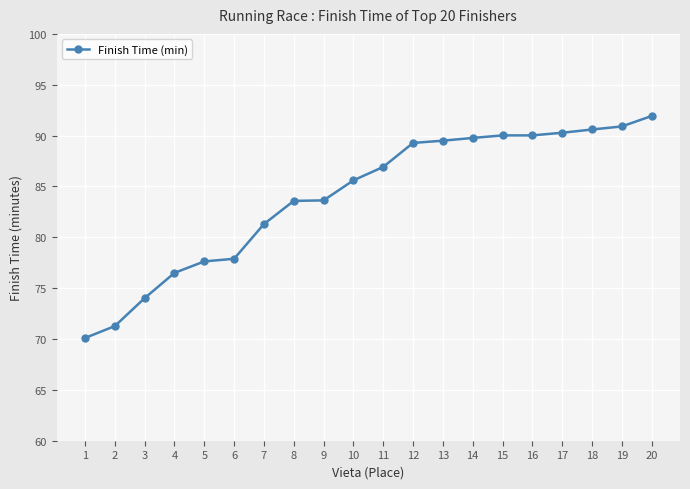

What is the maximum value shown in the chart?

91.9